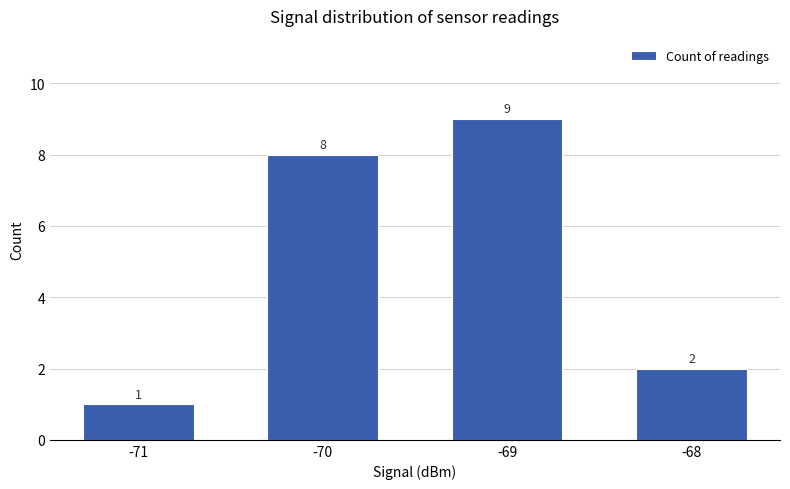

The chart shows a value of 3 at -68. True or false?

False